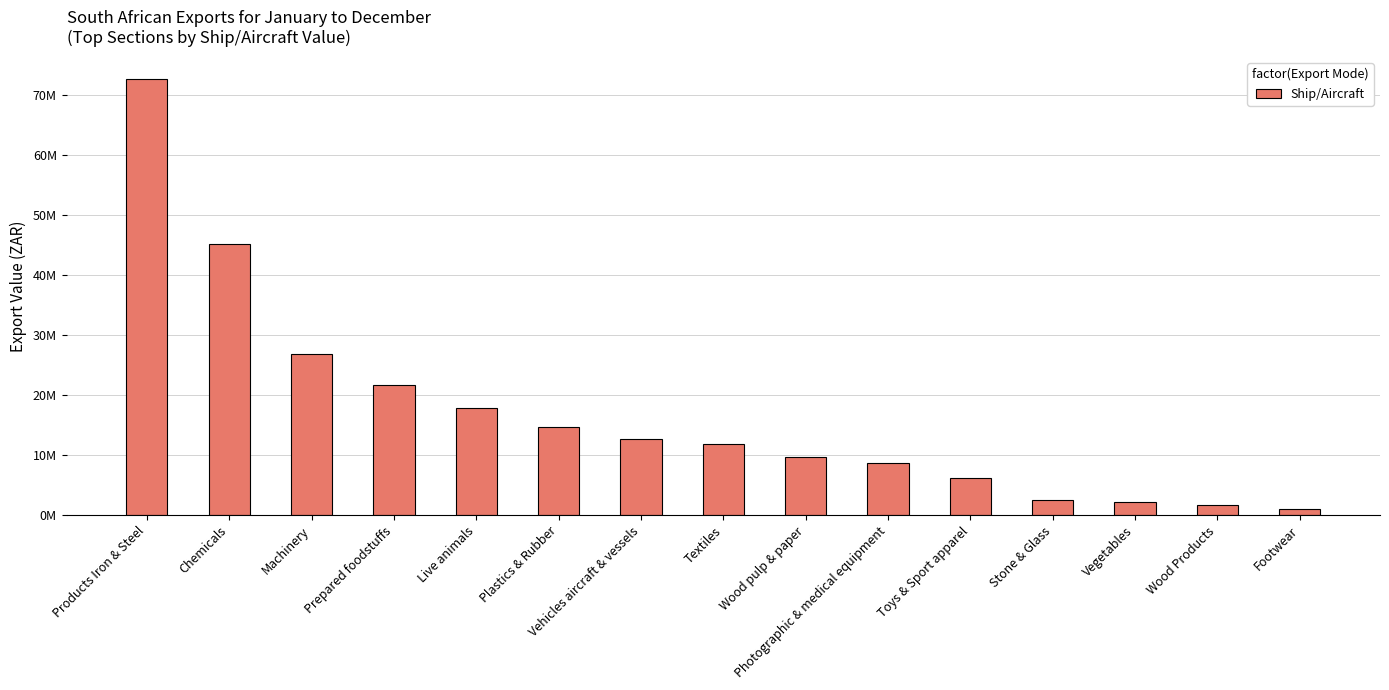

What is the average value?

17024448